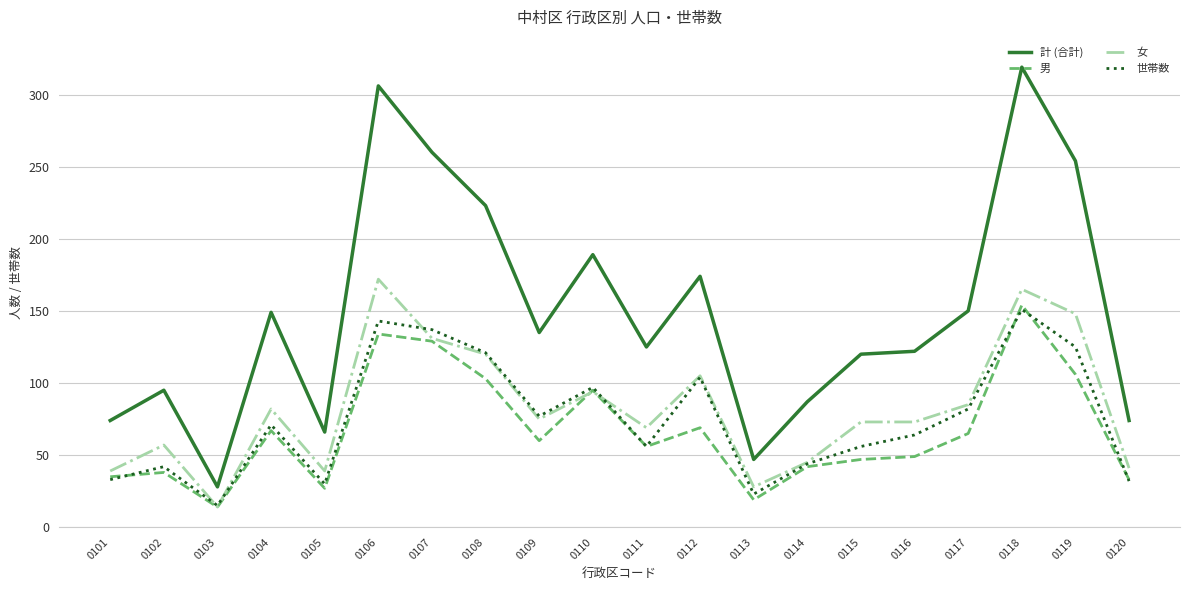

Which series has the largest total across all categories?

計 (合計)